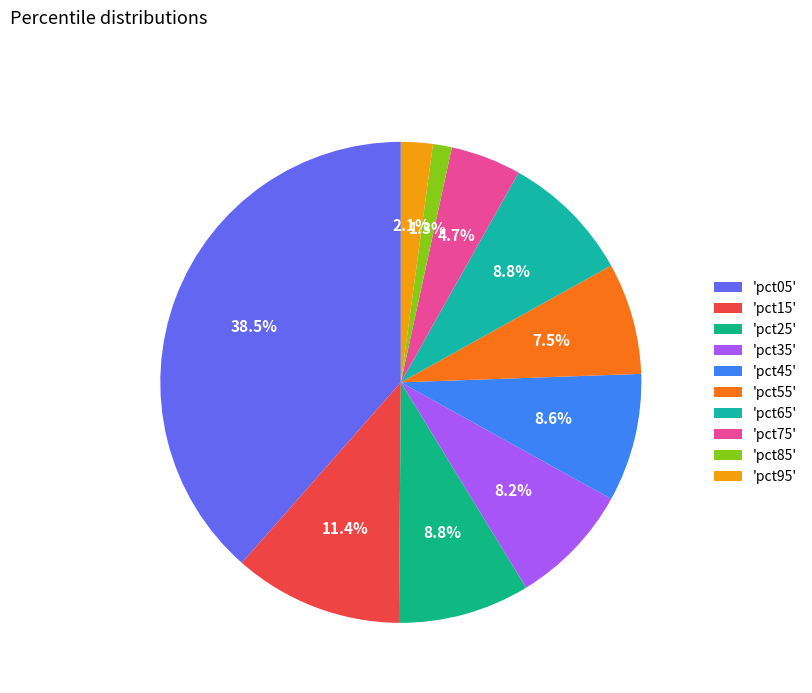

Count the number of slices in the pie.

10